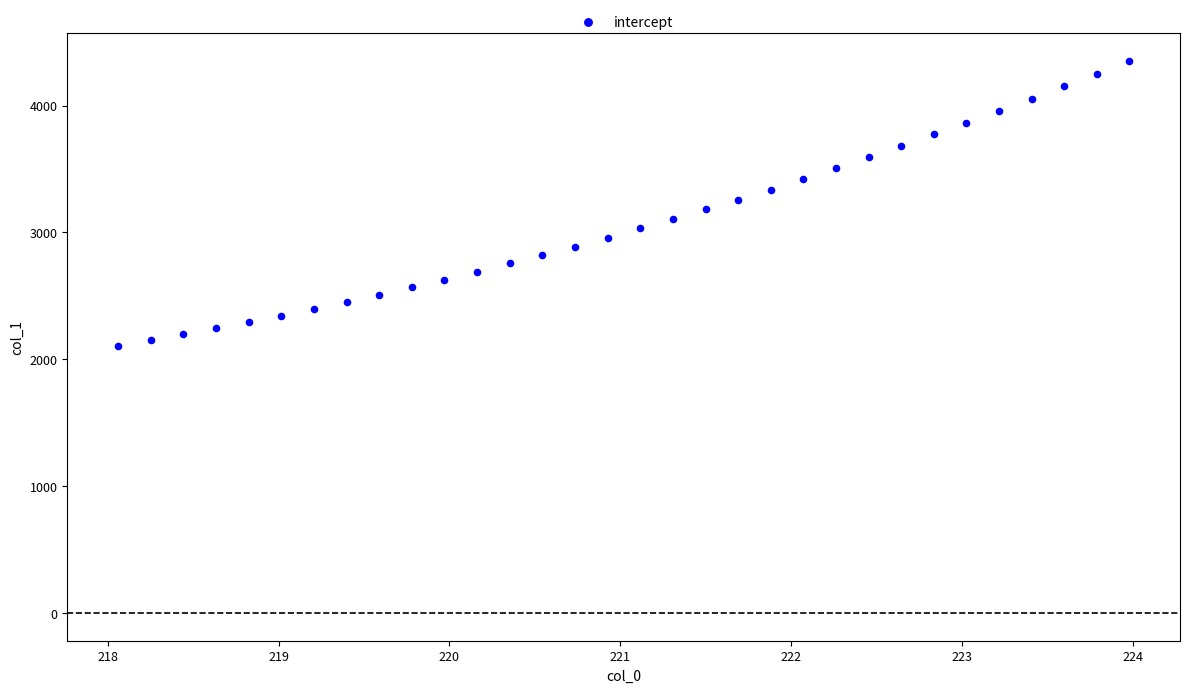

What is the range of Y values (max minus min)?

2247.4